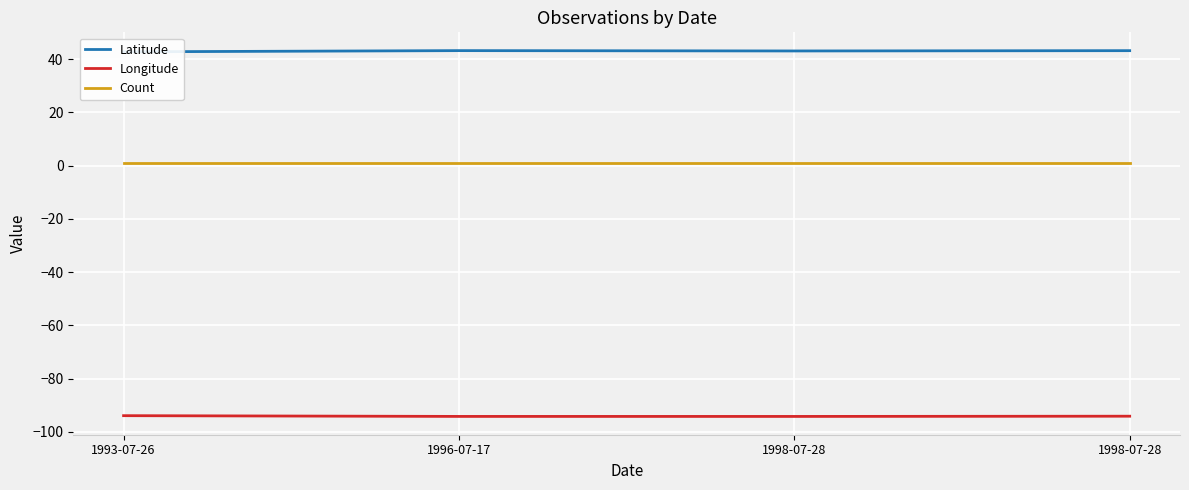

True or false: Longitude and Count cross at least once.

False